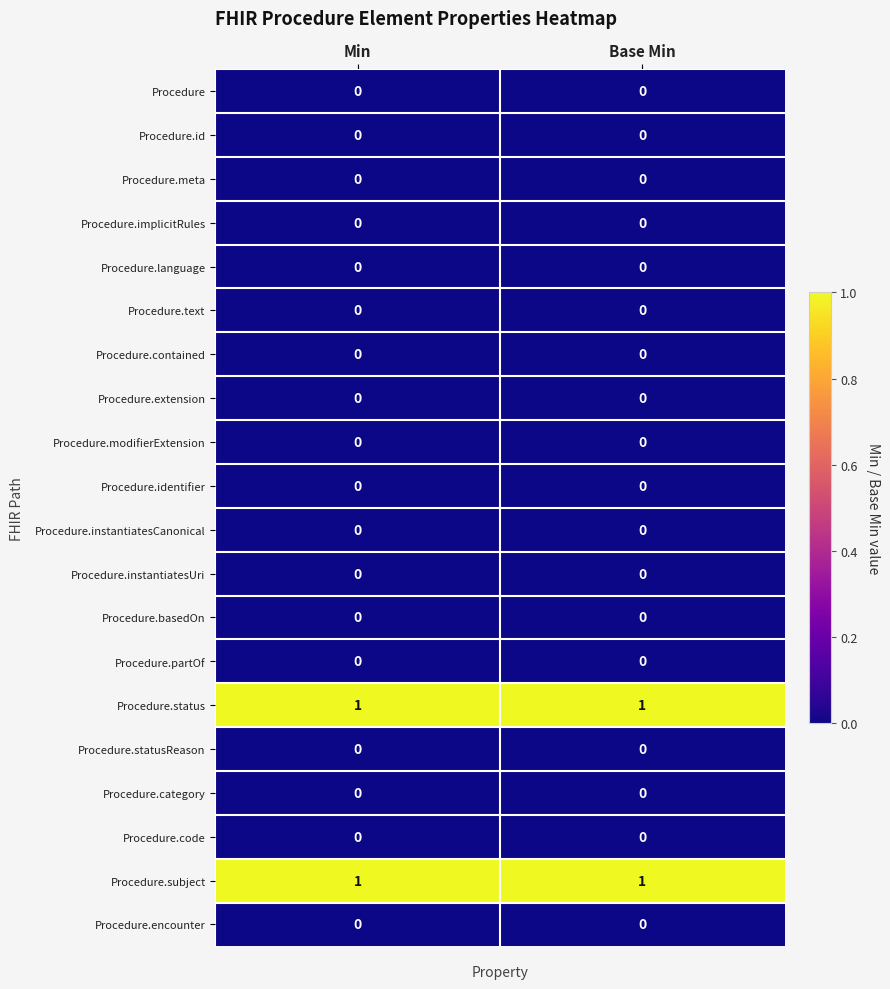

Is it true that Procedure.contained equals 0 at Min?

True